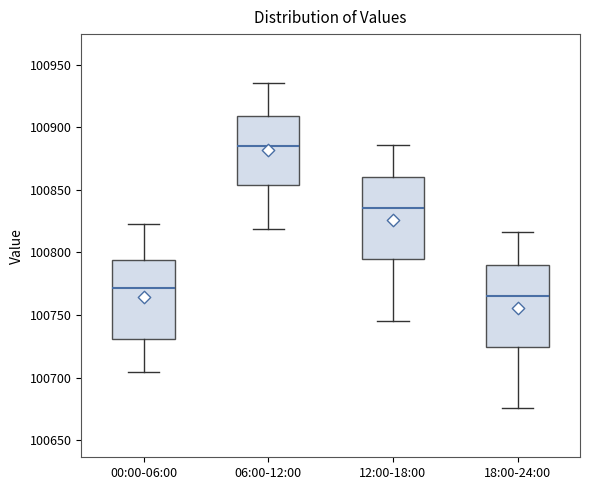

Where does the median line of the box for 00:00-06:00 sit on the y-axis? The values are not printed on the chart, so give them approximately, as read against the axis.

100770